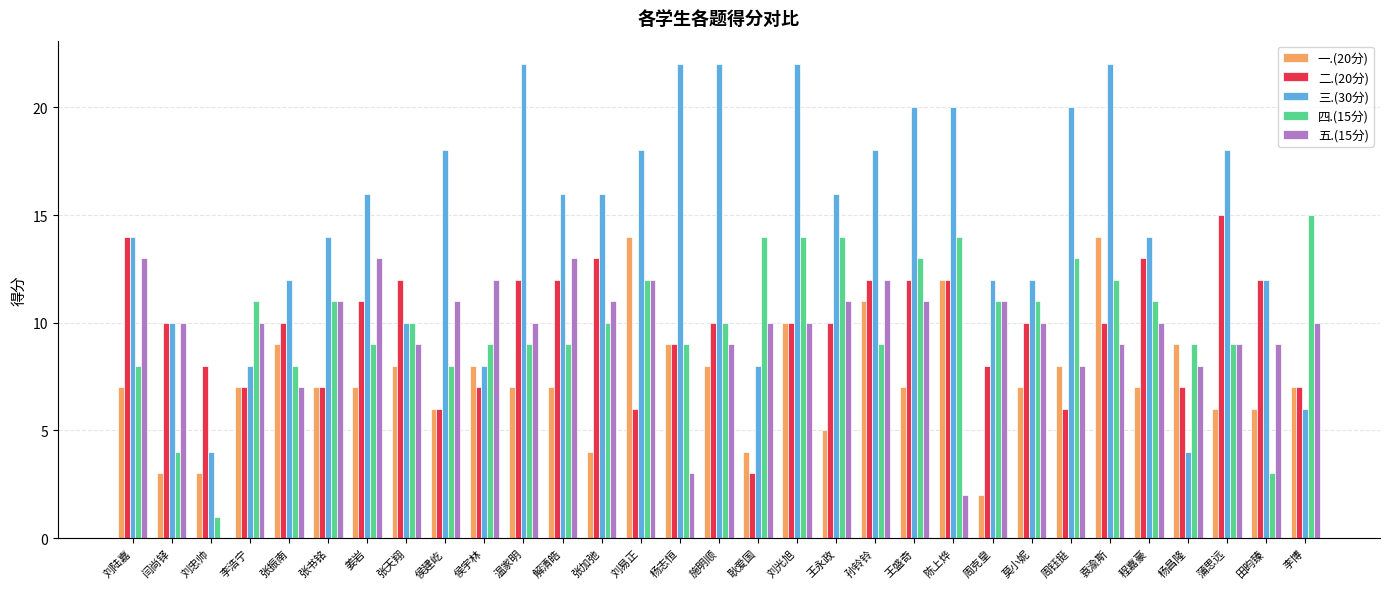

What is the difference between the 二.(20分) values at 刘陆嘉 and 王盛奇?

2